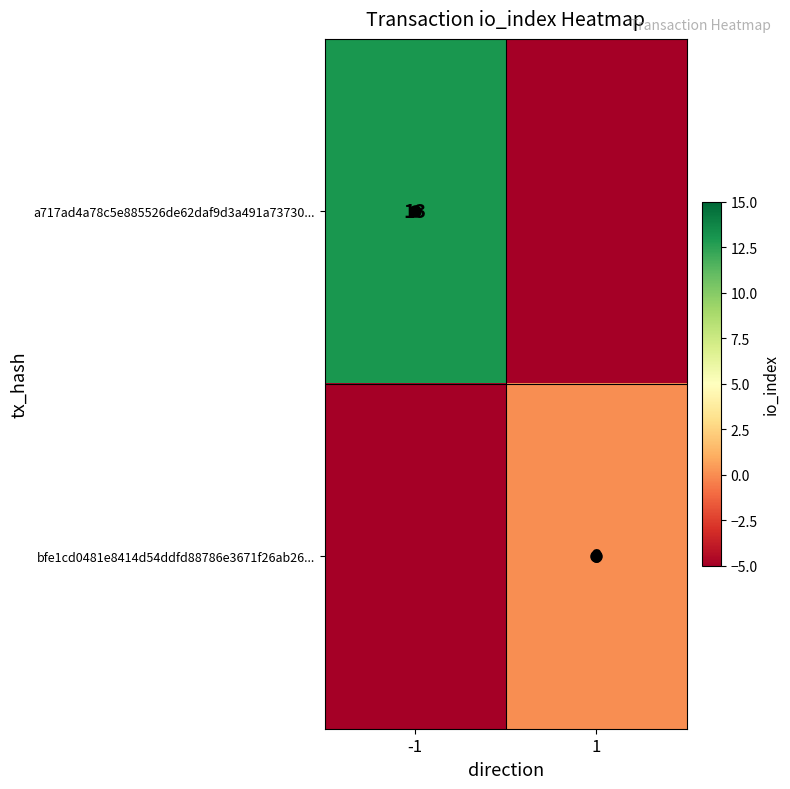

Is the value of bfe1cd0481e8414d54ddfd88786e3671f26ab26... at 1 greater than the value of a717ad4a78c5e885526de62daf9d3a491a73730... at -1?

No